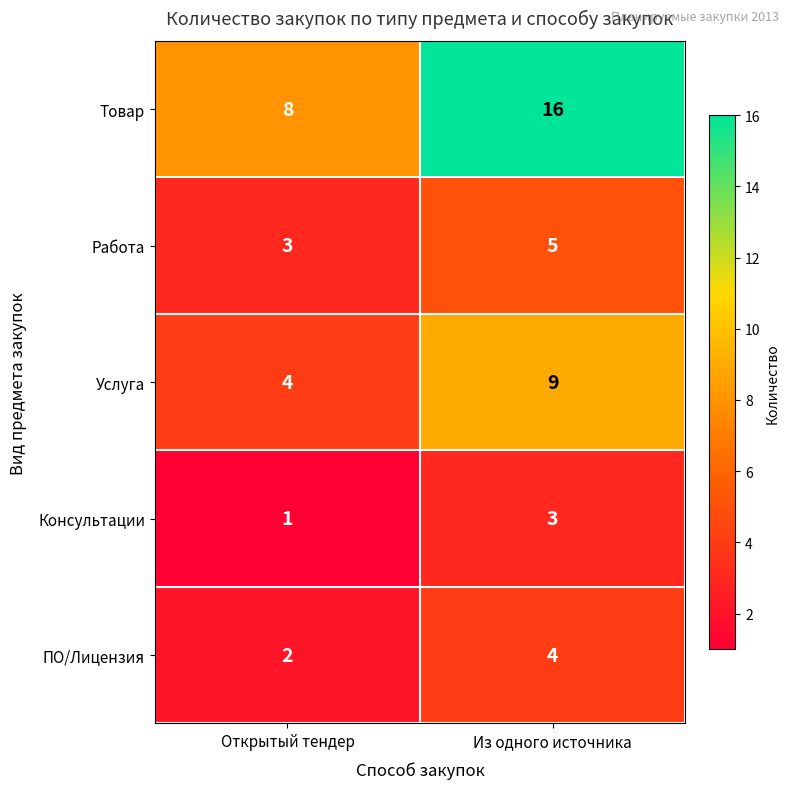

Which series changed the most between Открытый тендер and Из одного источника?

Товар